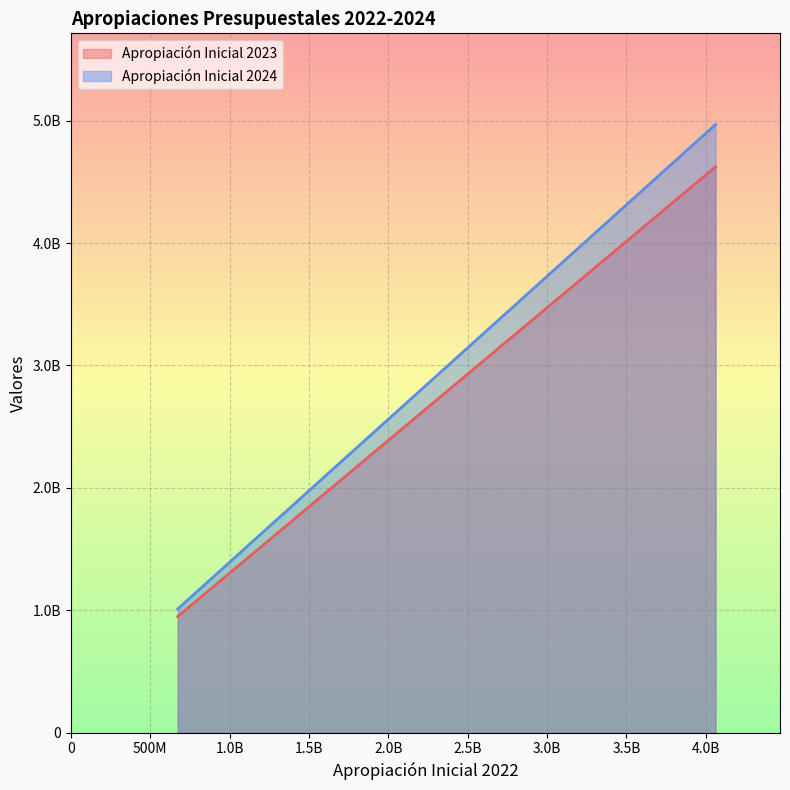

What is the maximum value for Apropiación Inicial 2024?

4968636315